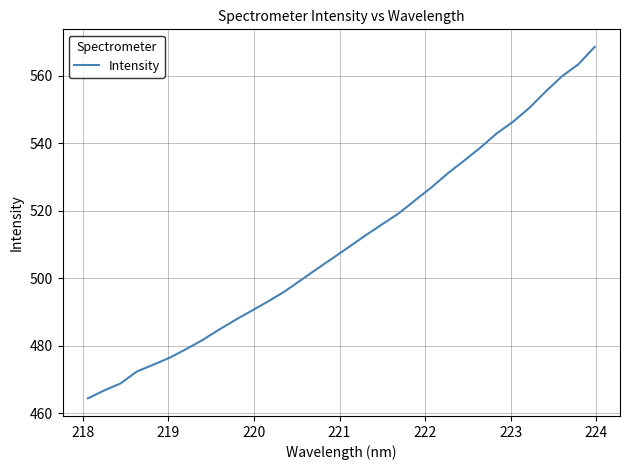

What is the greatest value displayed?

568.5